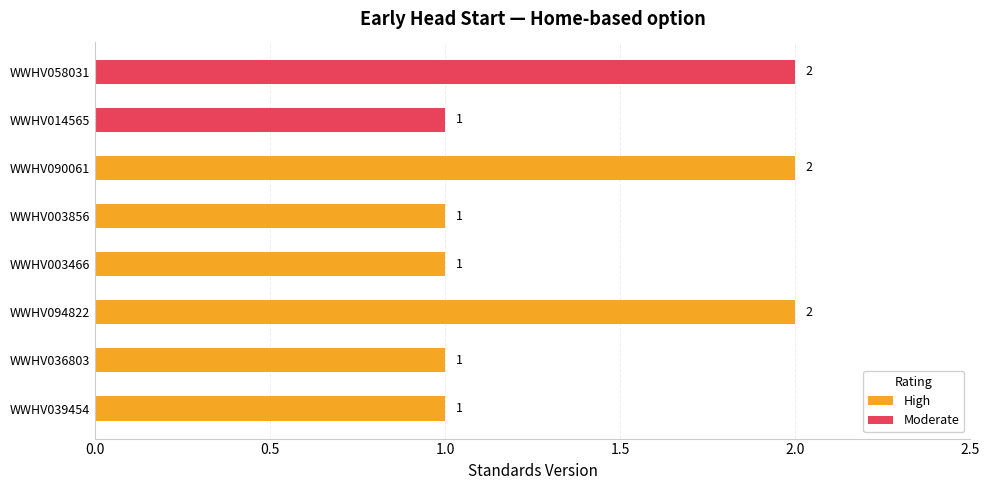

What position from the right is WWHV014565?

2